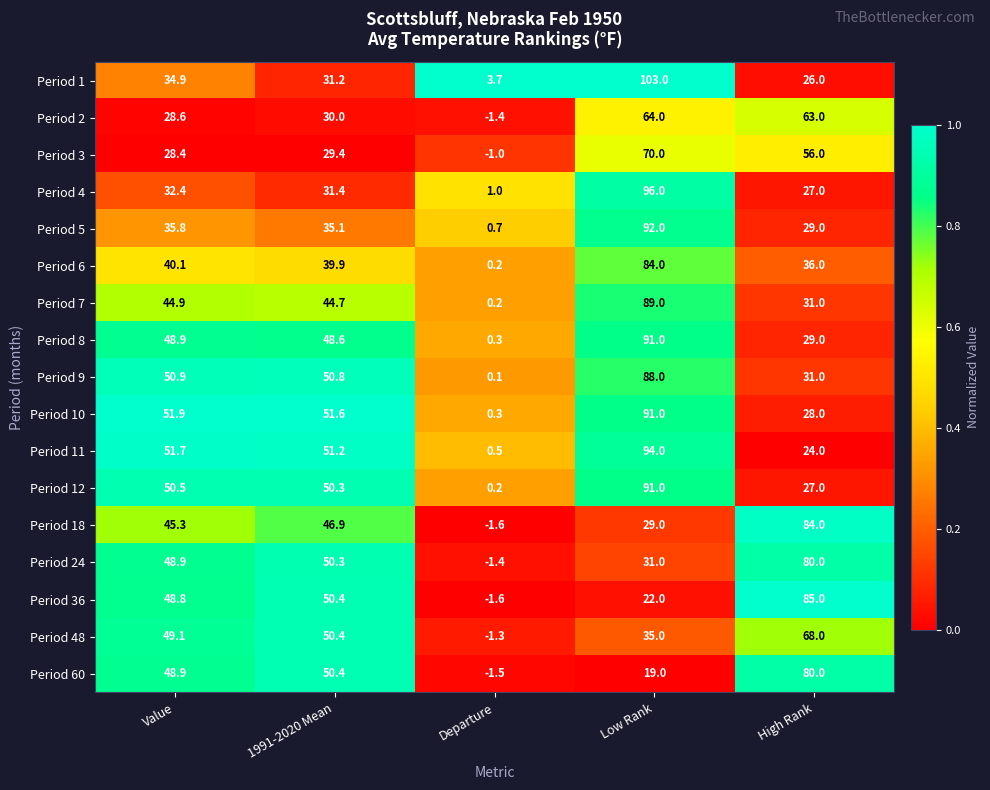

Which series has the widest spread of values?

Period 1